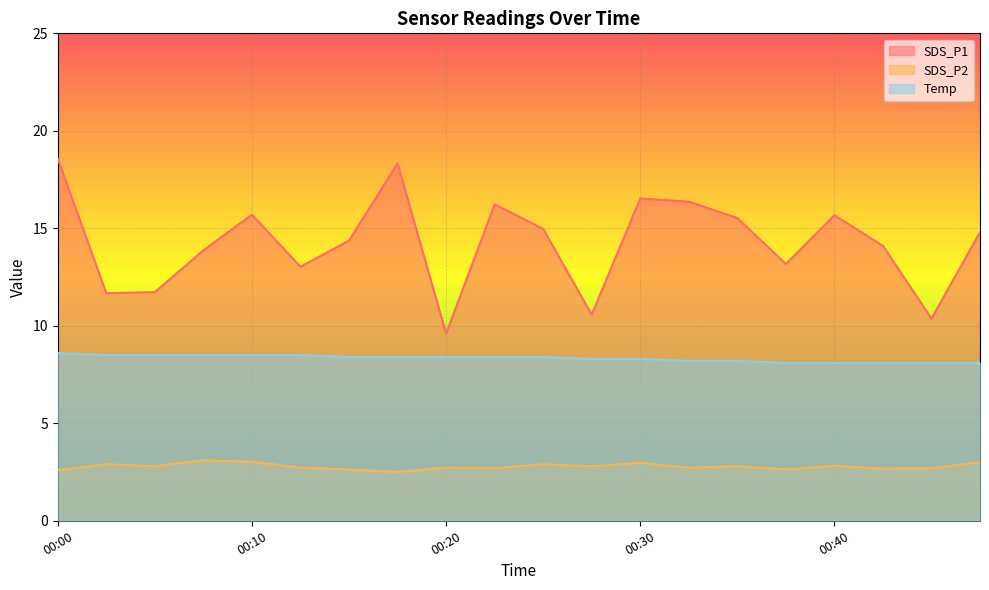

Reading left to right, list all the values displayed in this chart.

SDS_P1: 18.6	11.7	11.7	13.9	15.7	13.0	14.4	18.3	9.6	16.2	15.0	10.6	16.5	16.4	15.5	13.2	15.7	14.1	10.4	14.8
SDS_P2: 2.6	2.9	2.8	3.1	3.0	2.7	2.6	2.5	2.7	2.7	2.9	2.8	3.0	2.7	2.8	2.6	2.8	2.7	2.7	3.0
Temp: 8.6	8.5	8.5	8.5	8.5	8.5	8.4	8.4	8.4	8.4	8.4	8.3	8.3	8.2	8.2	8.1	8.1	8.1	8.1	8.1